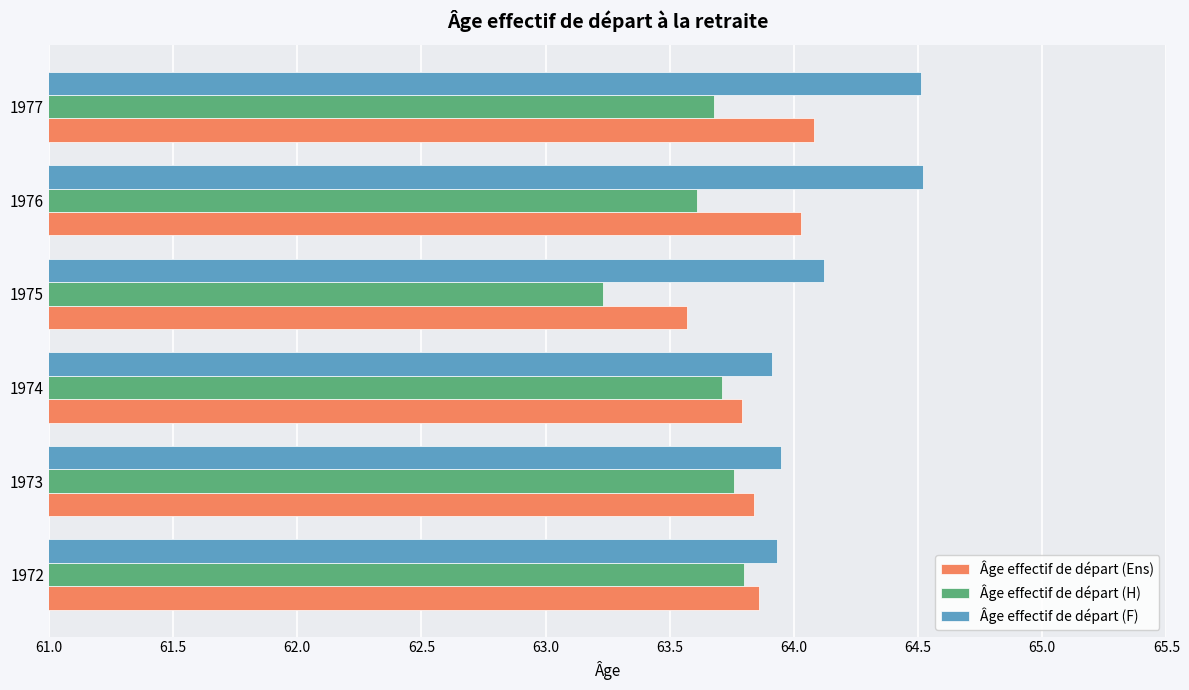

At which category is the sum across all series the highest?

1977